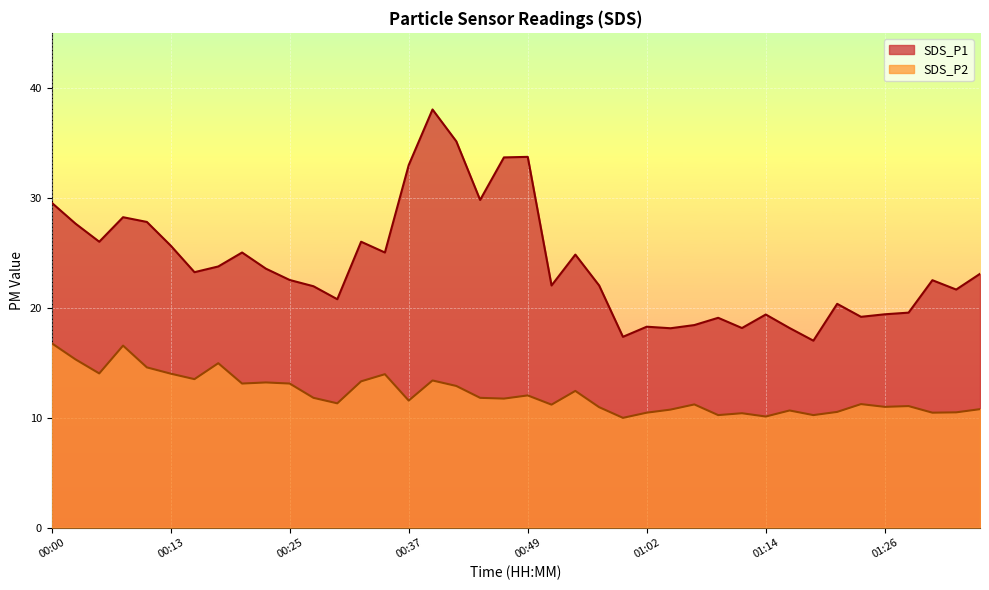

True or false: SDS_P2 has more than 1 interior local peaks.

True